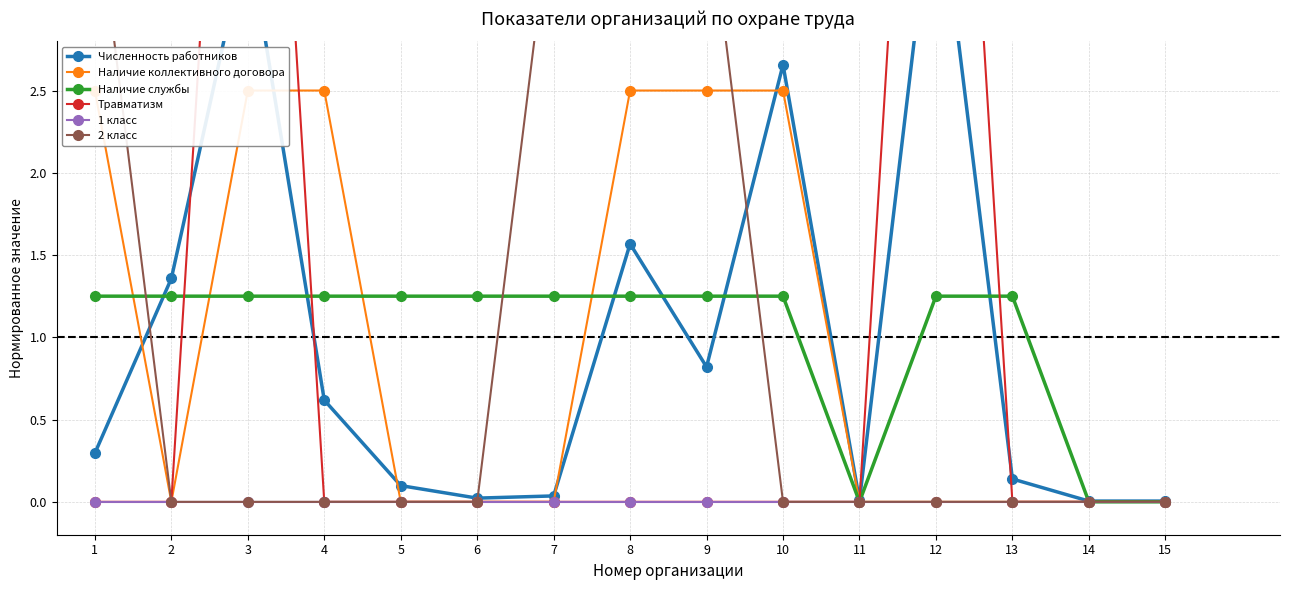

Reading right to left, list all the values displayed in this chart.

Численность работников: 0.0	0.0	0.1	3.9	0.0	2.7	0.8	1.6	0.0	0.0	0.1	0.6	3.5	1.4	0.3
Наличие коллективного договора: 0.0	0.0	0.0	0.0	0.0	2.5	2.5	2.5	0.0	0.0	0.0	2.5	2.5	0.0	2.5
Наличие службы: 0.0	0.0	1.2	1.2	0.0	1.2	1.2	1.2	1.2	1.2	1.2	1.2	1.2	1.2	1.2
Травматизм: 0.0	0.0	0.0	7.5	0.0	0.0	0.0	0.0	0.0	0.0	0.0	0.0	7.5	0.0	0.0
1 класс: 0.0	0.0	0.0	0.0	0.0	0.0	0.0	0.0	0.0	0.0	0.0	0.0	0.0	0.0	0.0
2 класс: 0.0	0.0	0.0	0.0	0.0	0.0	3.7	3.7	3.7	0.0	0.0	0.0	0.0	0.0	3.7